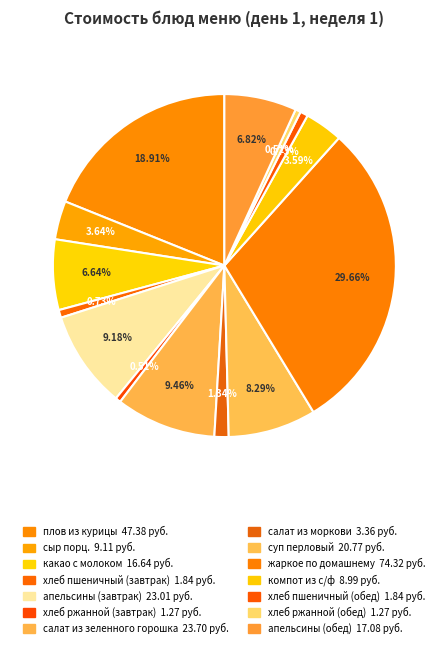

Is there any slice that represents more than half of the pie?

No